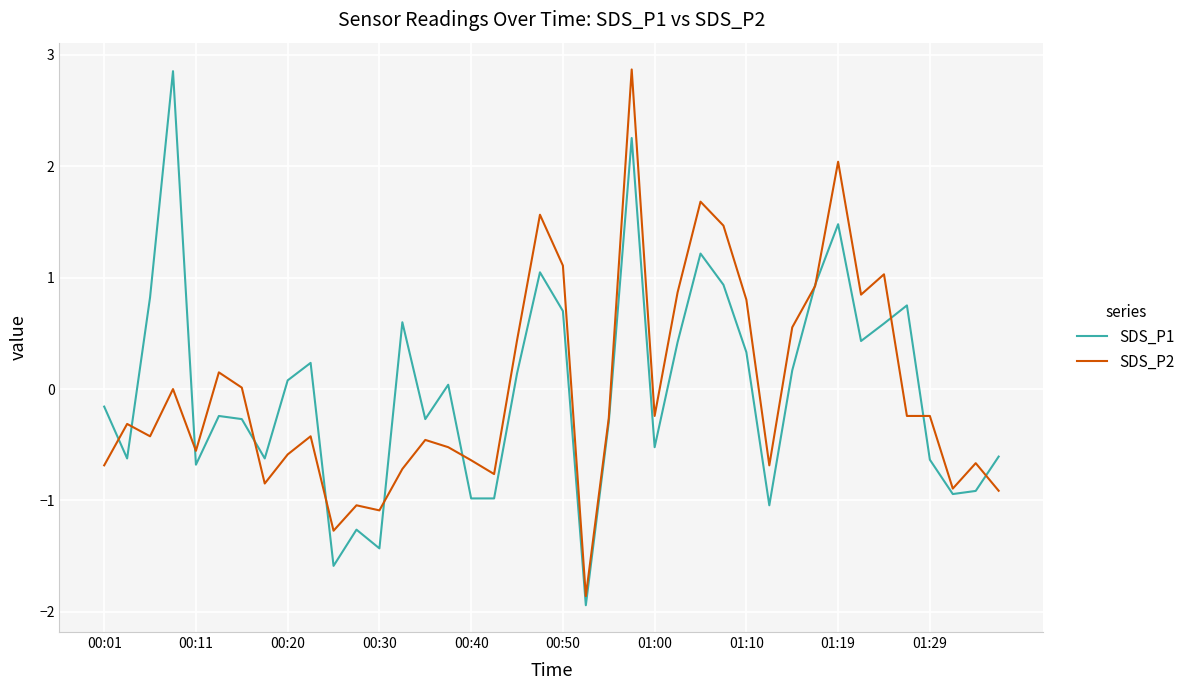

What is the lowest value of the SDS_P2 series?

-1.9